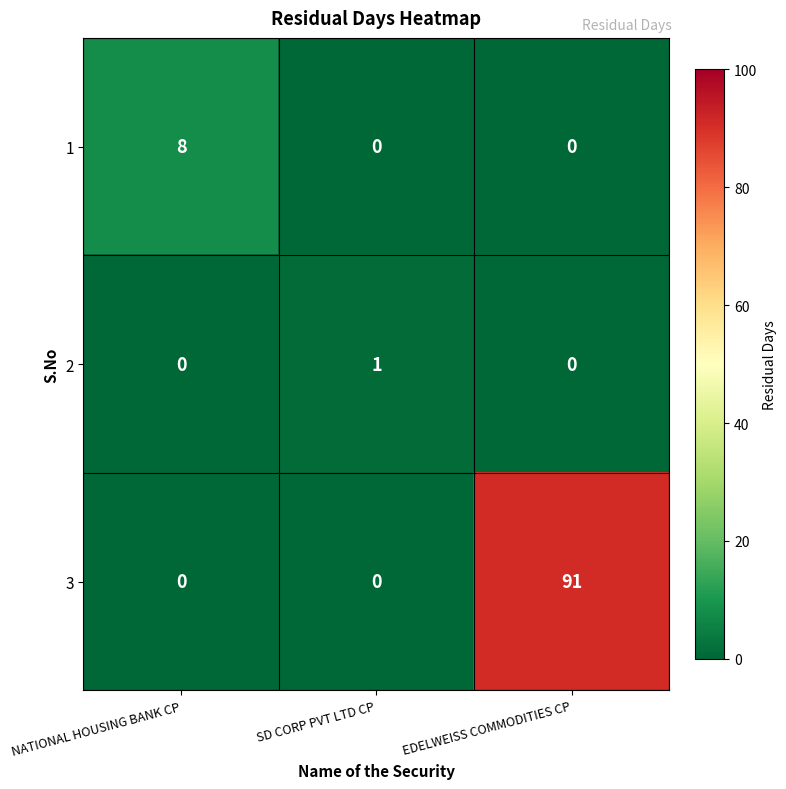

At which category does the chart reach its peak across all series?

EDELWEISS COMMODITIES CP